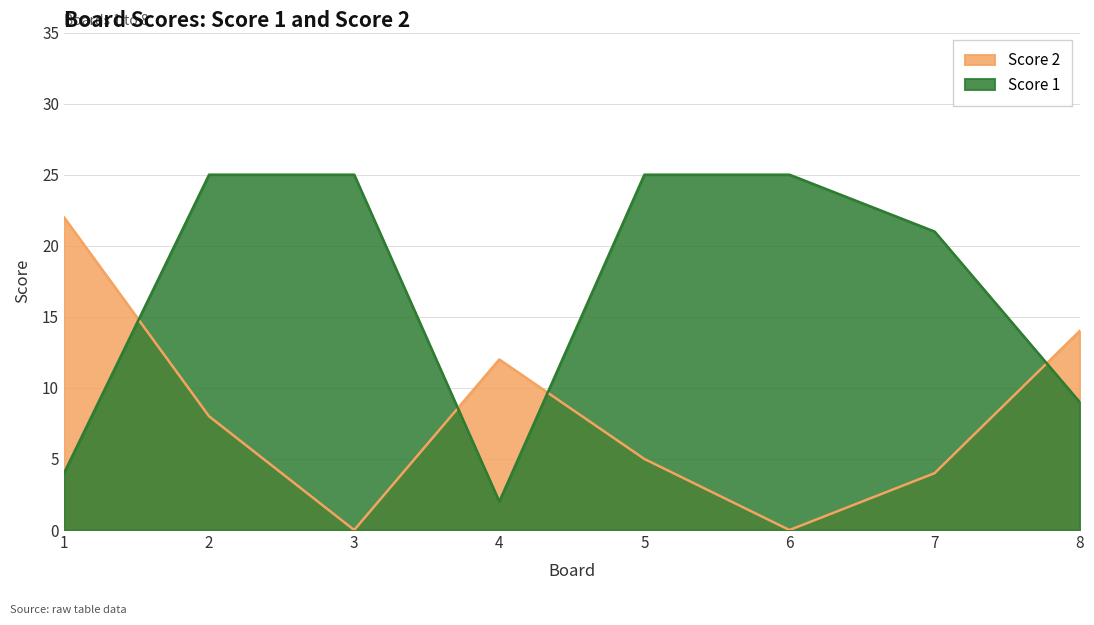

Rank the series by their maximum value, from highest to lowest.

Score 1, Score 2